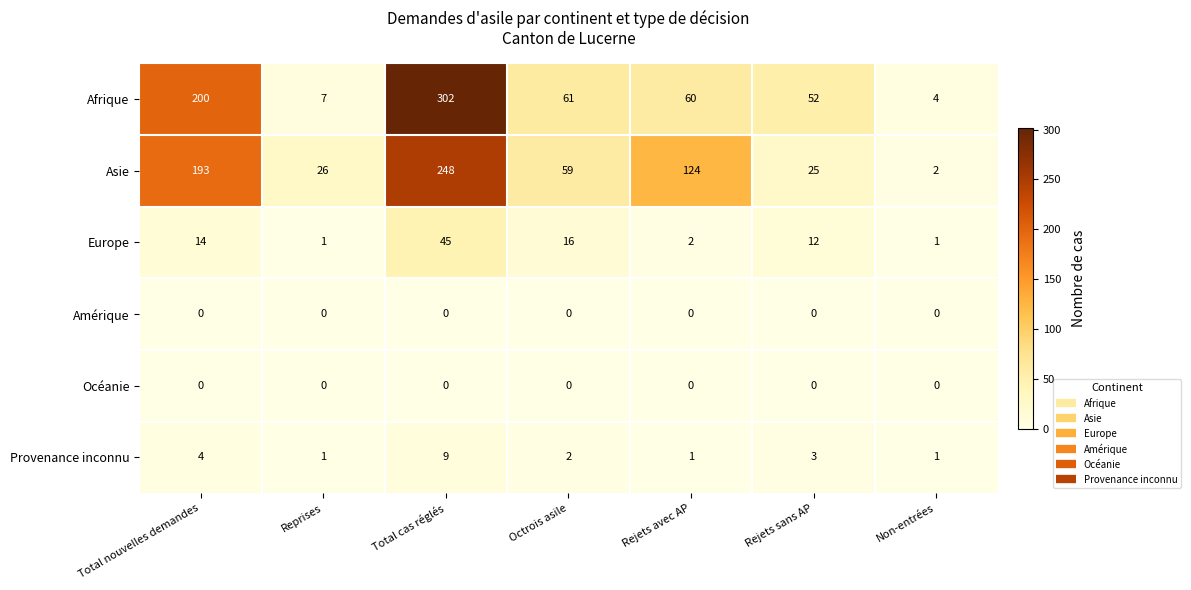

What is the difference between the Asie values at Total cas réglés and Rejets avec AP?

124